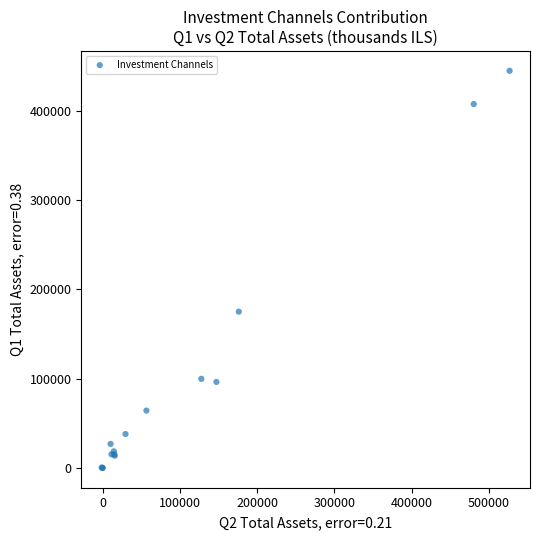

What Y value in the scatter plot is closest to 222384?

174961